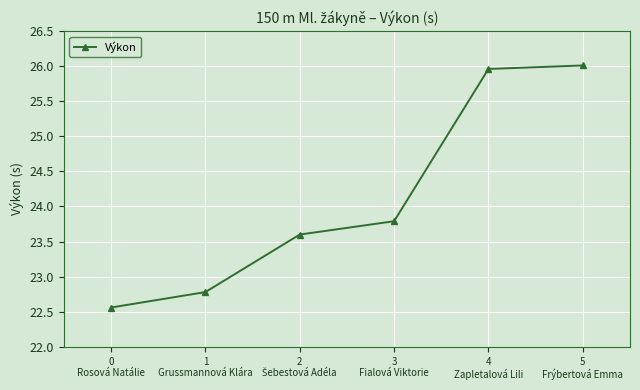

What is the value of the 4th point from the left?

23.8